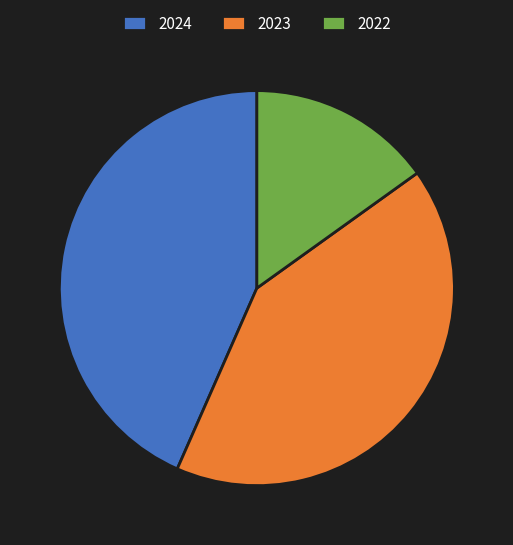

The 2024 slice represents 31% of the pie. True or false?

False